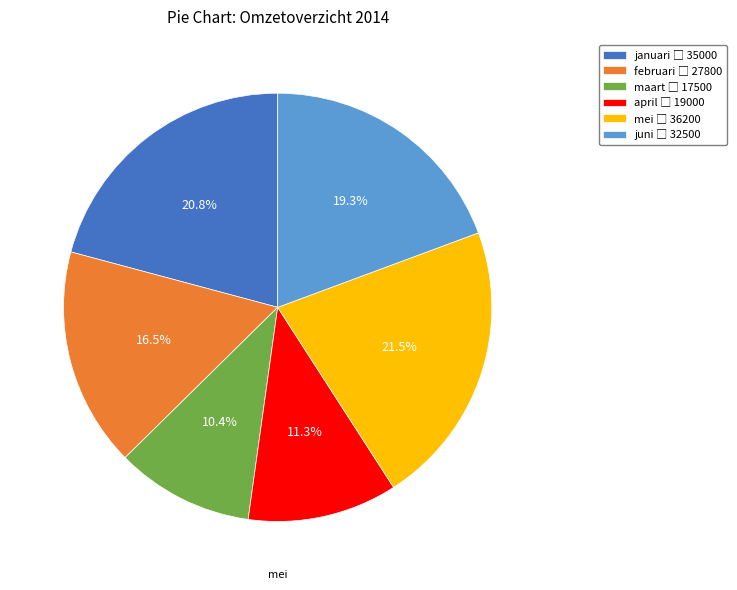

Is februari the majority of the pie?

No